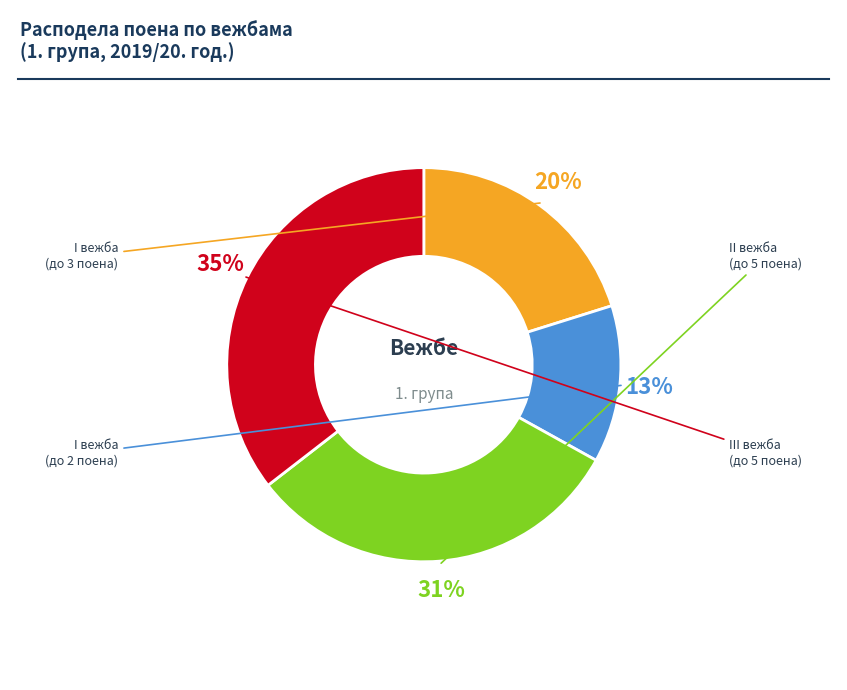

To the nearest percent, what is the average slice percentage?

25%